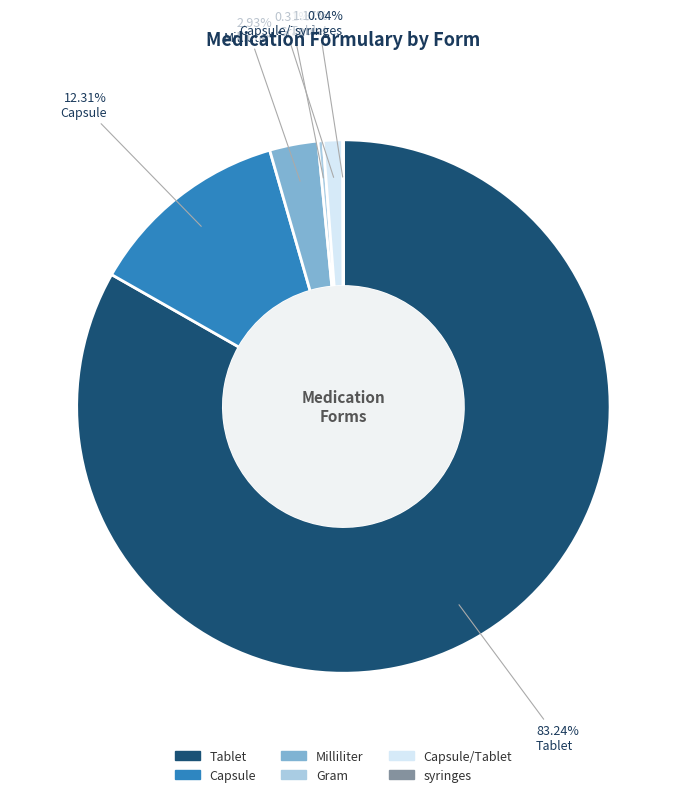

How much of the chart is everything except Capsule/Tablet?

98.8%